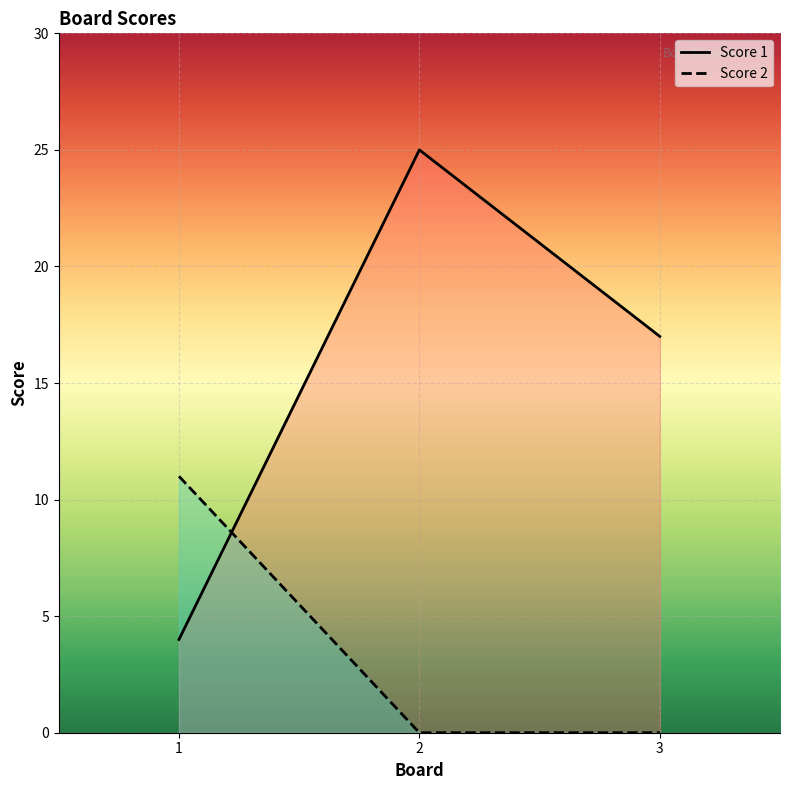

What is the maximum value for Score 1?

25